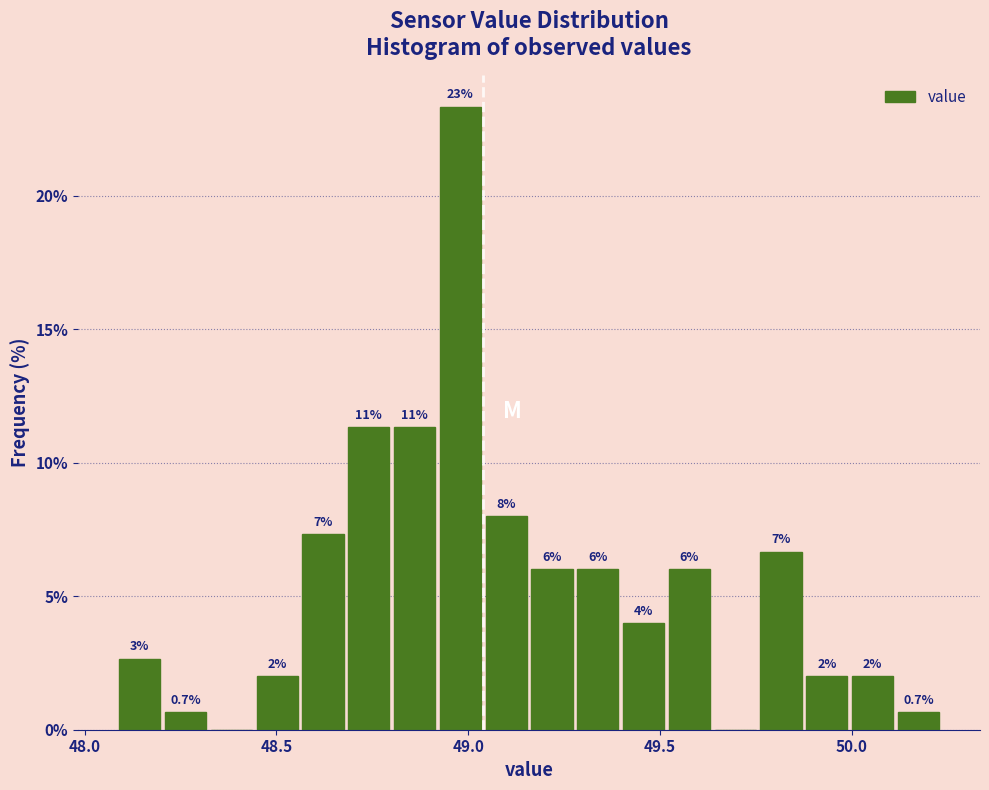

Read against the x-axis, roughly where is the centre of the tallest bar?

49.00